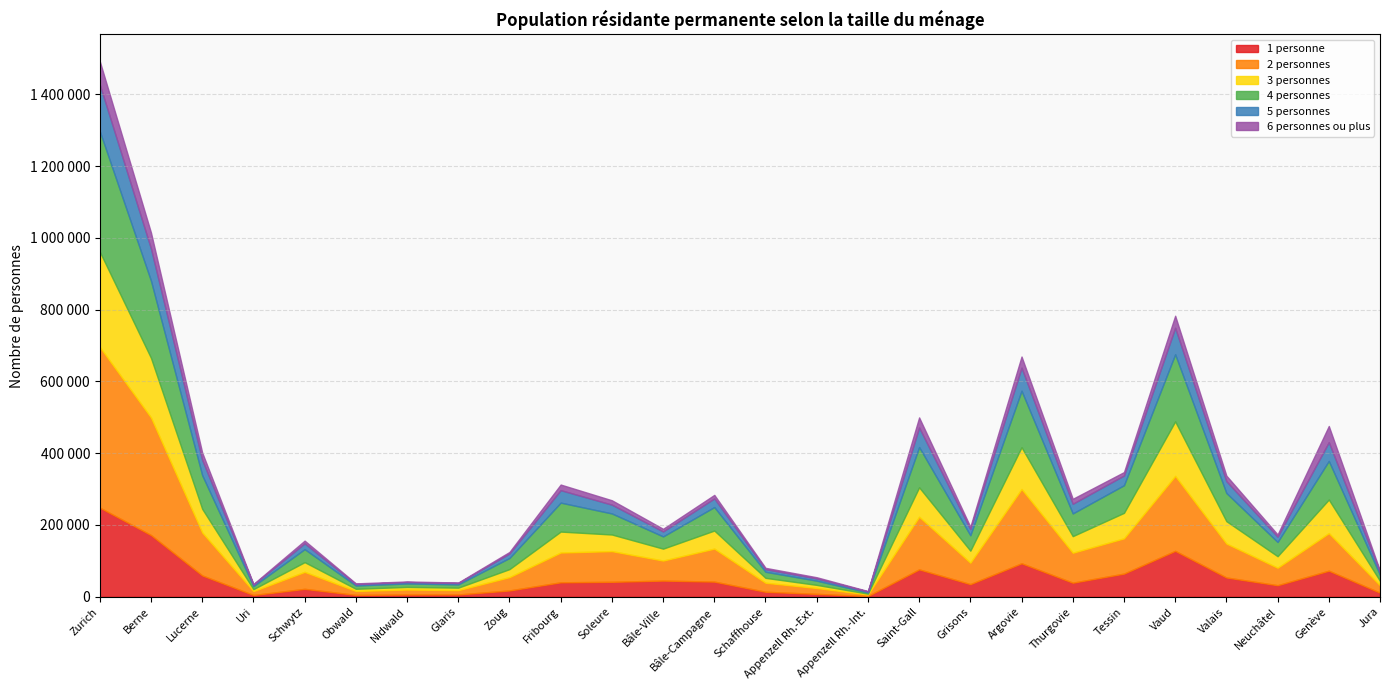

At how many categories does at least one series exceed 344208?

1